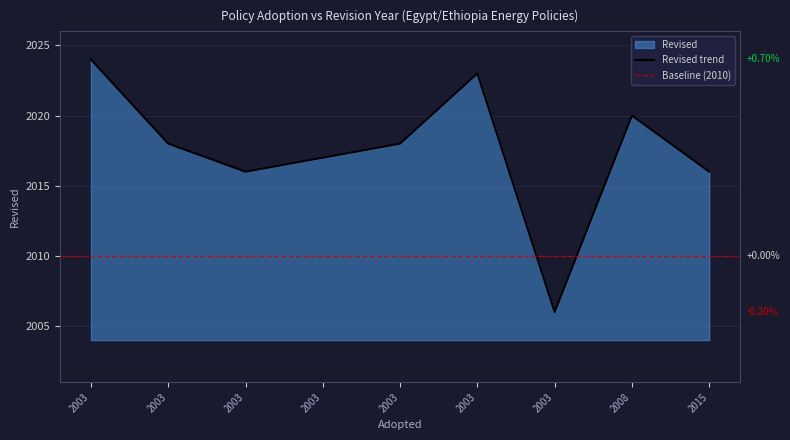

True or false: there are more than 2 points higher than both neighbors.

False